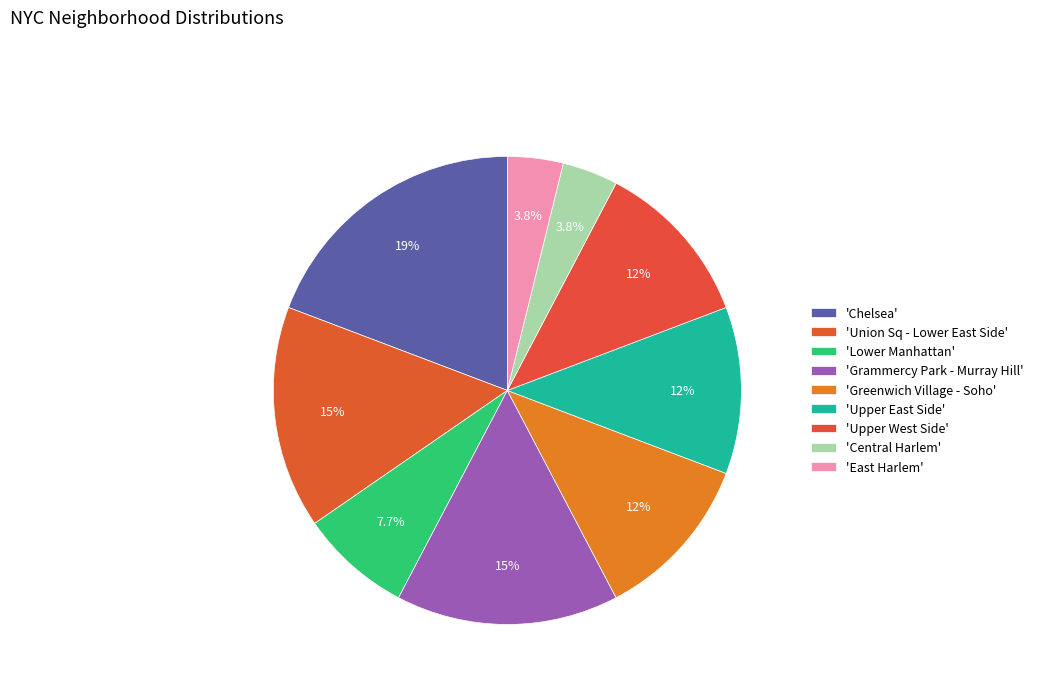

How many slices are in this pie chart?

9